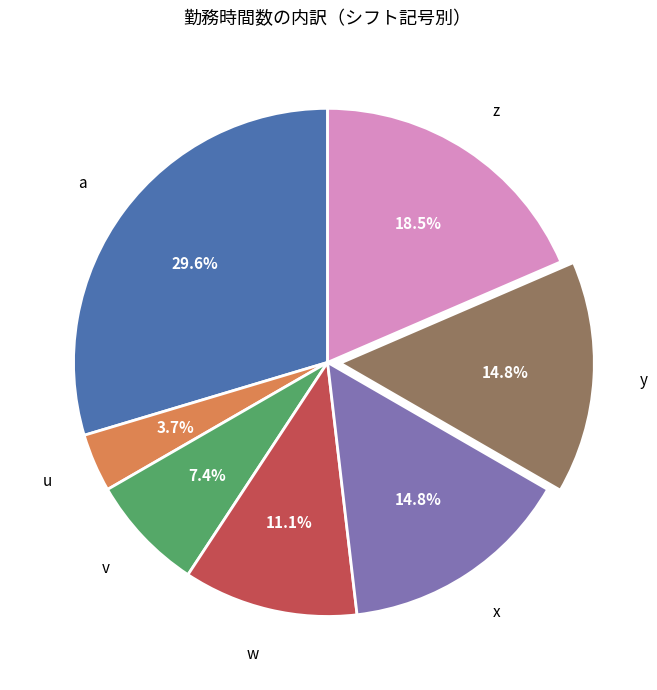

Approximately how many times larger is the value at y compared to z?

0.8